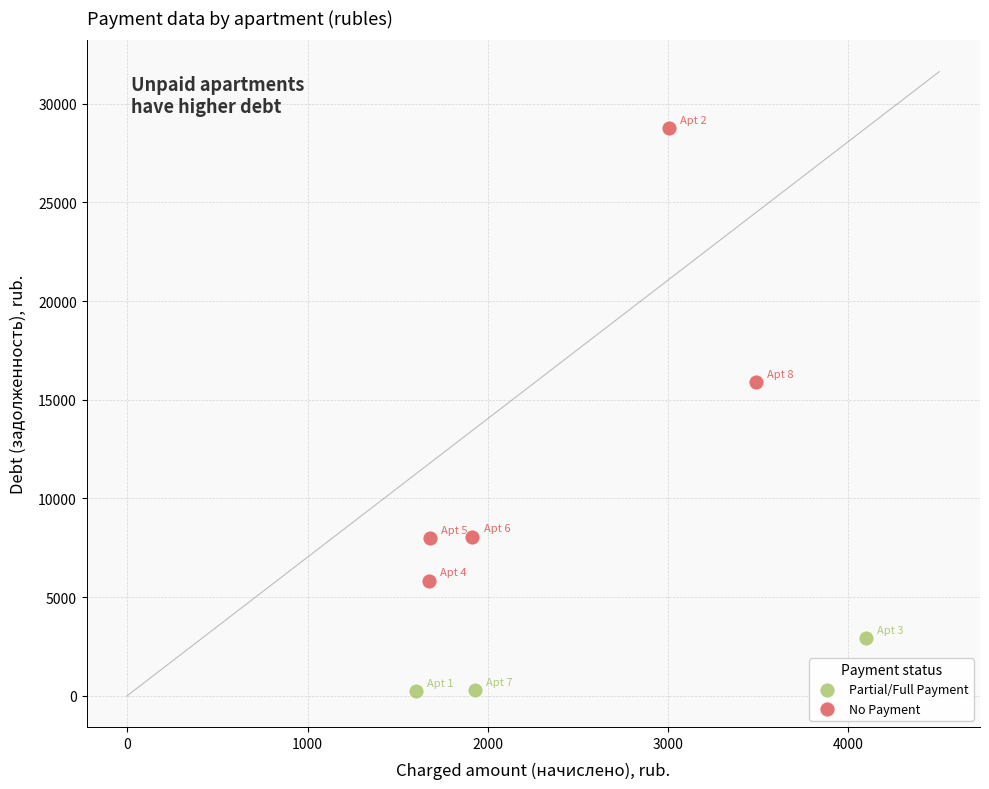

Which series contains the lowest Y value?

Partial/Full Payment